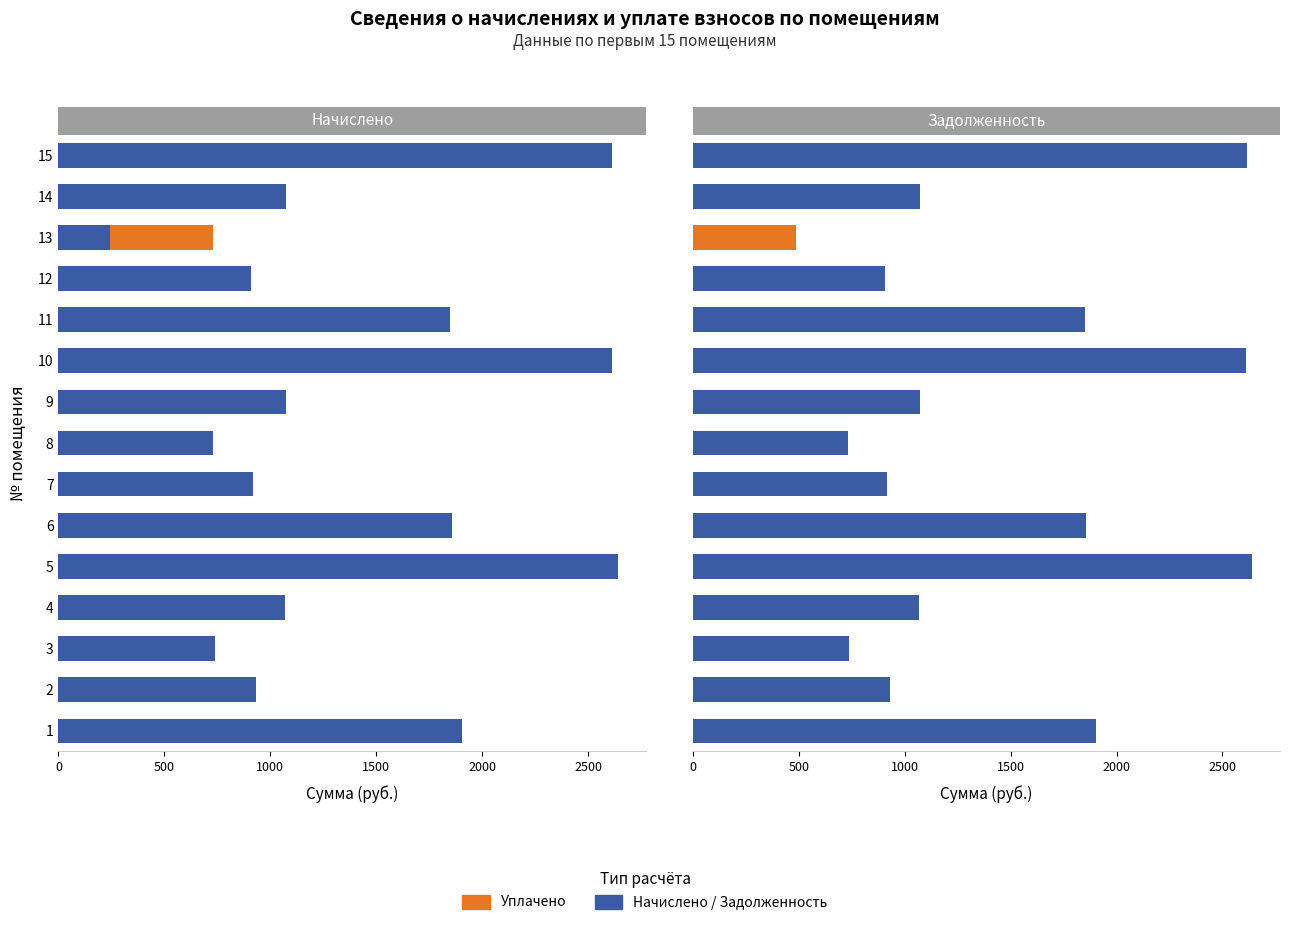

What is the sum of the начислено (остаток) values at 8 and 5?

3370.8